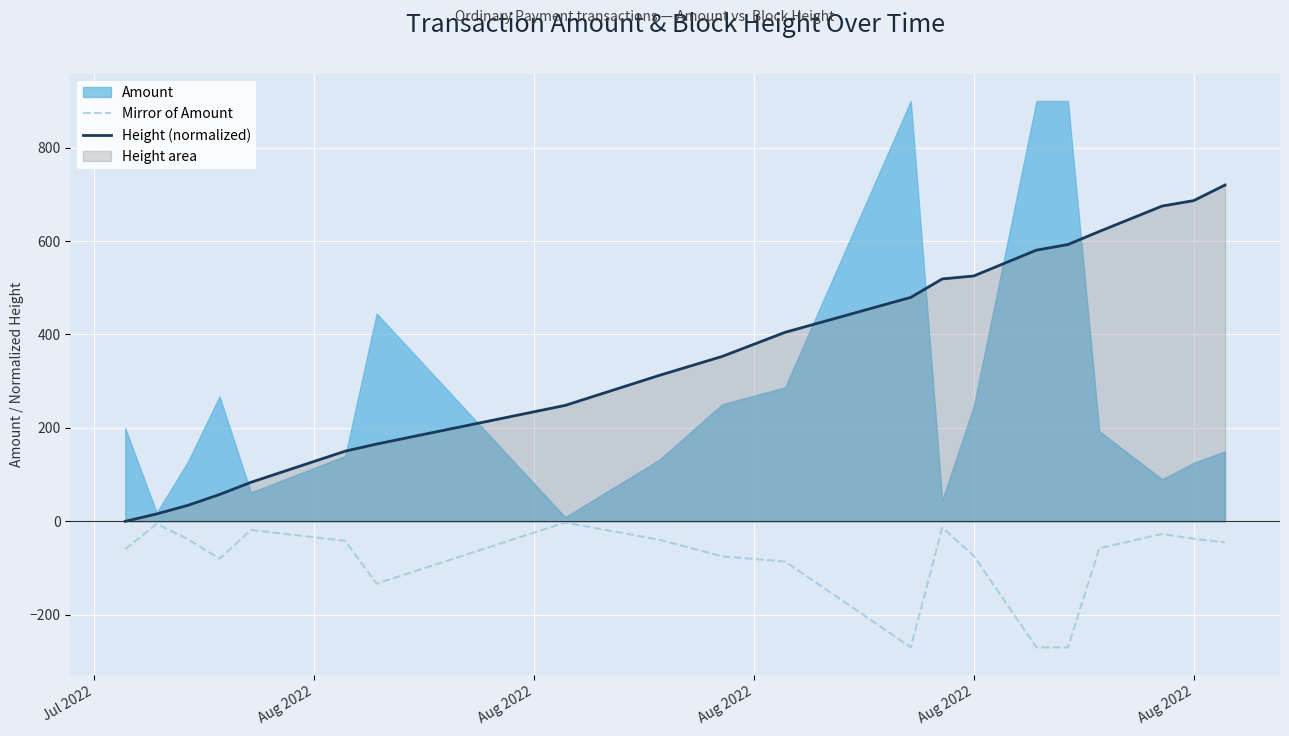

At which category does Mirror of Amount reach its first local valley?

Aug 2022